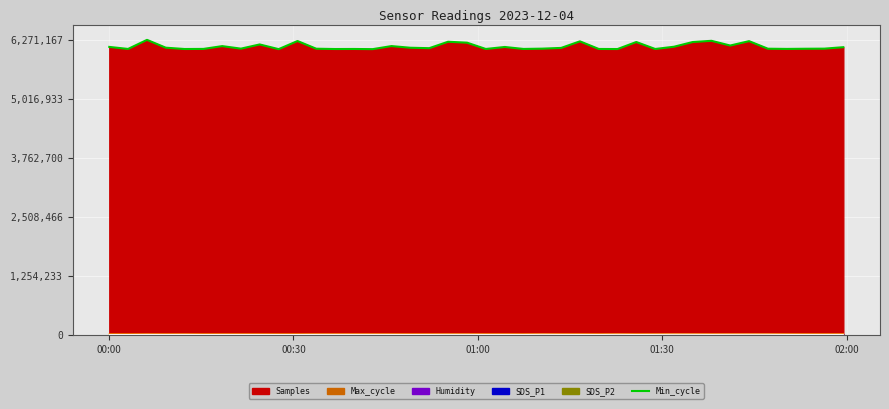

What is the greatest value displayed?

6271167.0